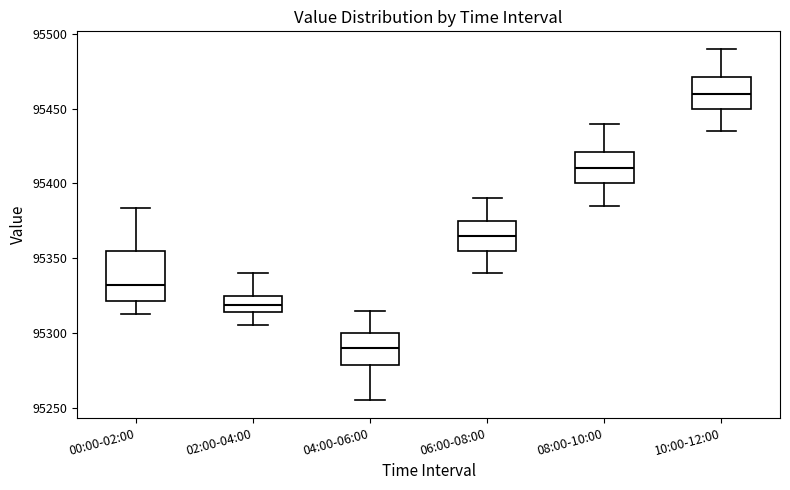

Where is the upper edge of the box for 04:00-06:00 on the y-axis? The values are not printed on the chart, so give them approximately, as read against the axis.

95300